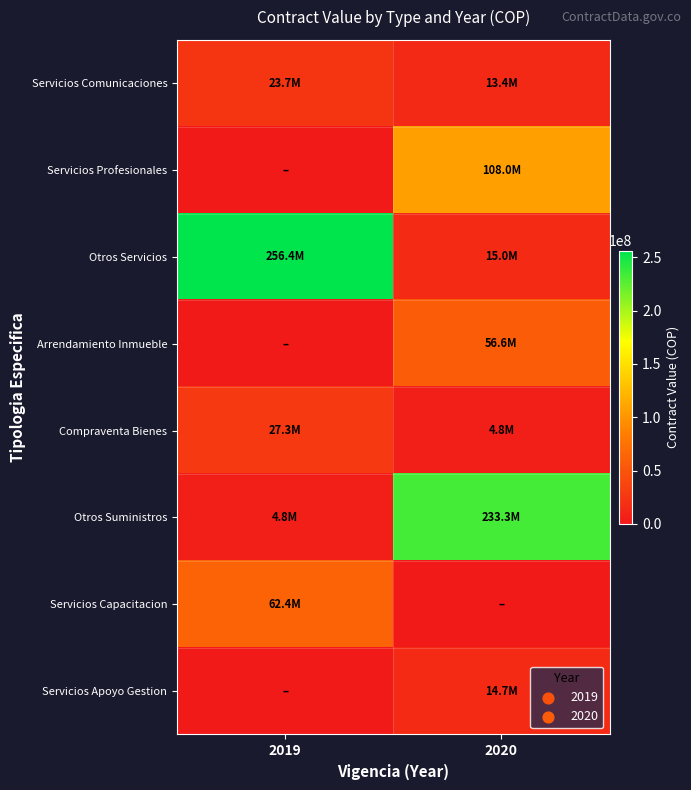

Count the number of categories in the chart.

2